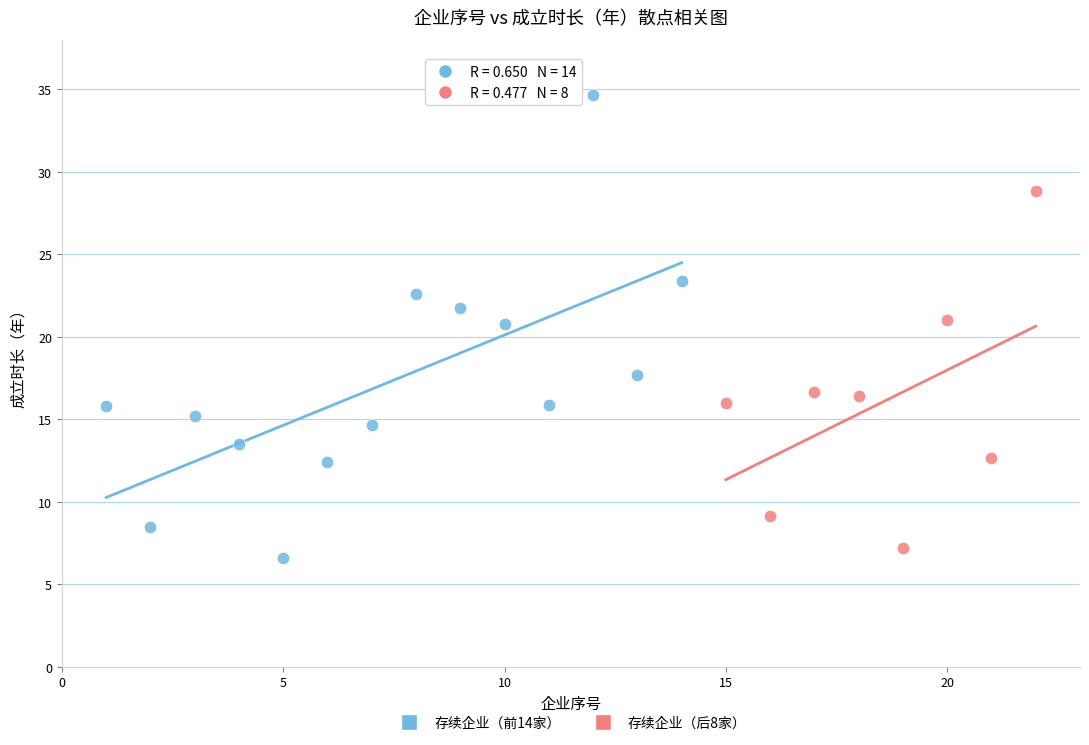

Which series reaches the maximum Y coordinate?

存续企业（前14家）